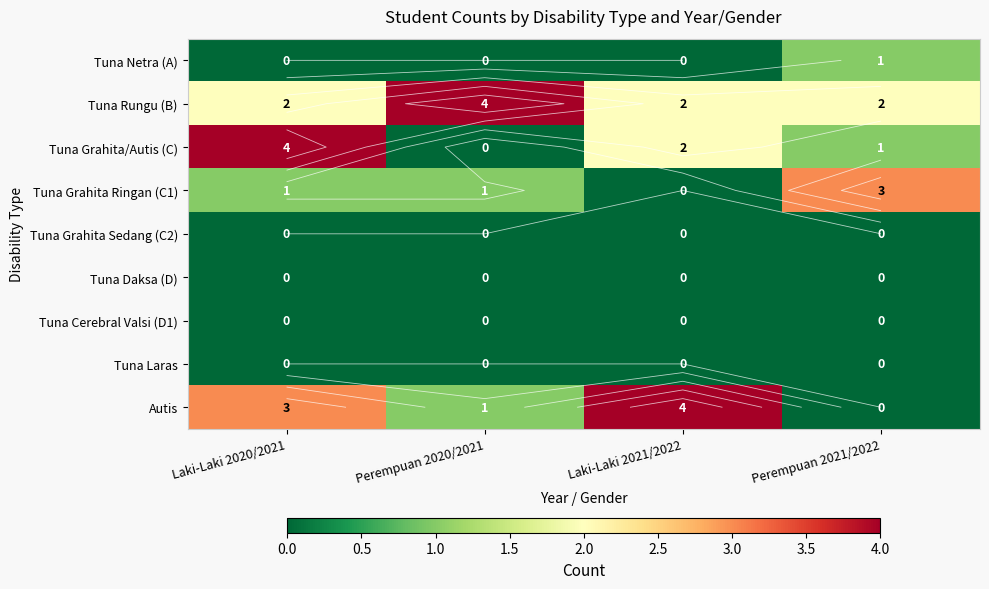

At how many categories does at least one series exceed 1?

4